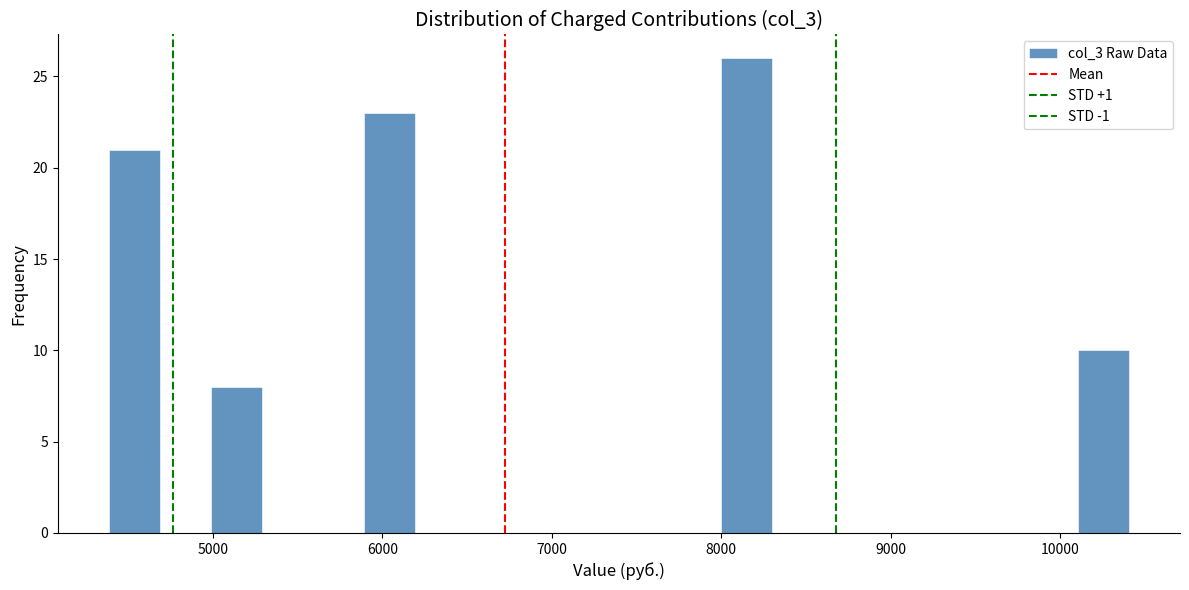

Around what value on the x-axis is the tallest bar? Give the approximate position of its centre, as read against the axis.

8100